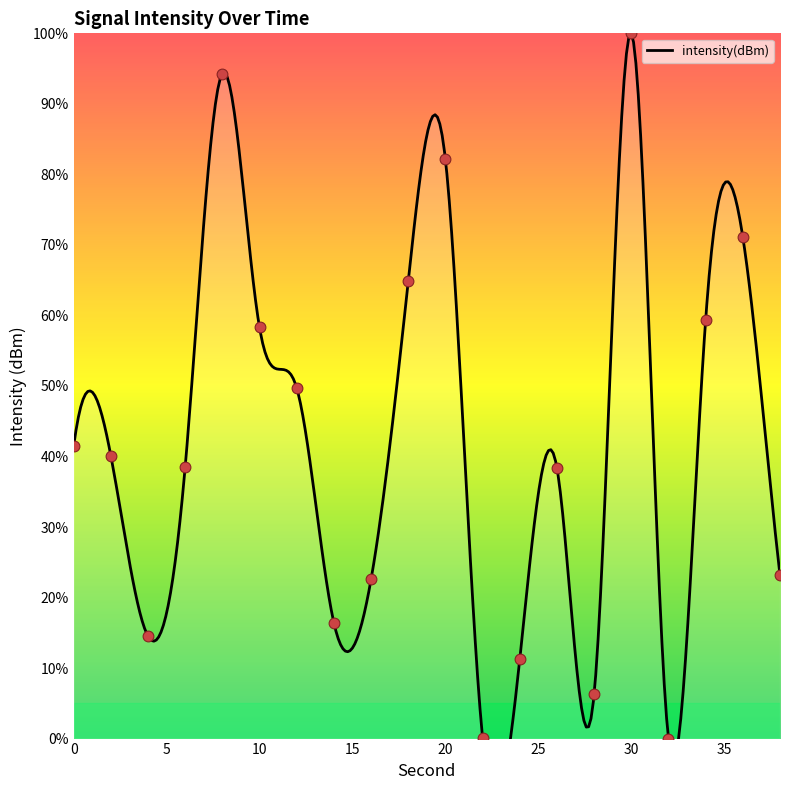

Which has a higher value, 18 or 6?

18